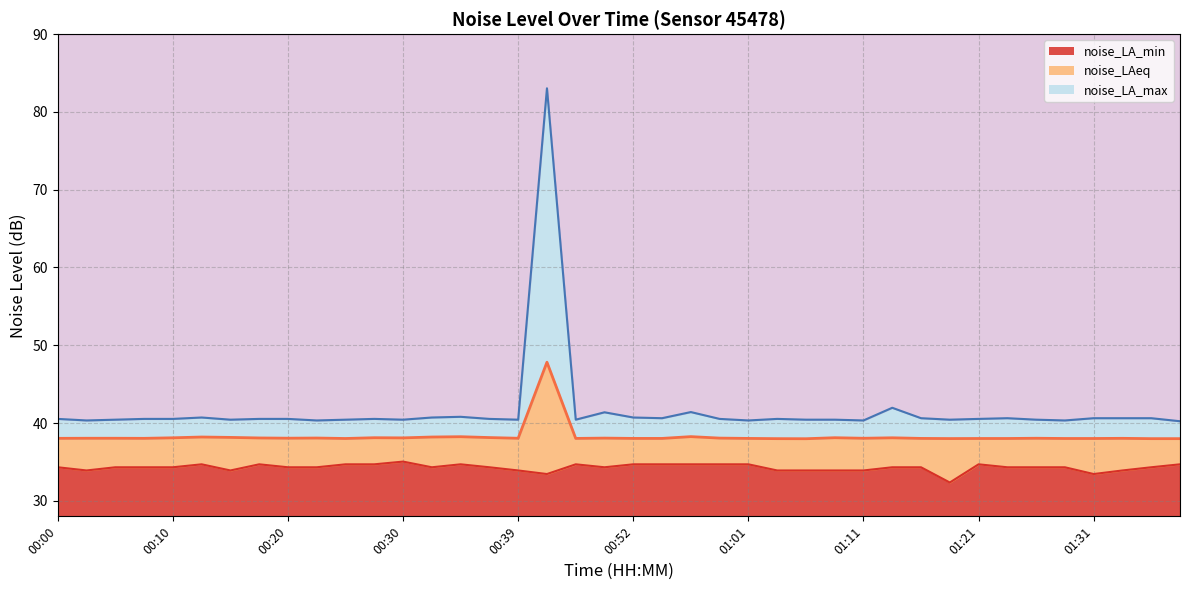

What is the maximum value shown in the chart?

83.0